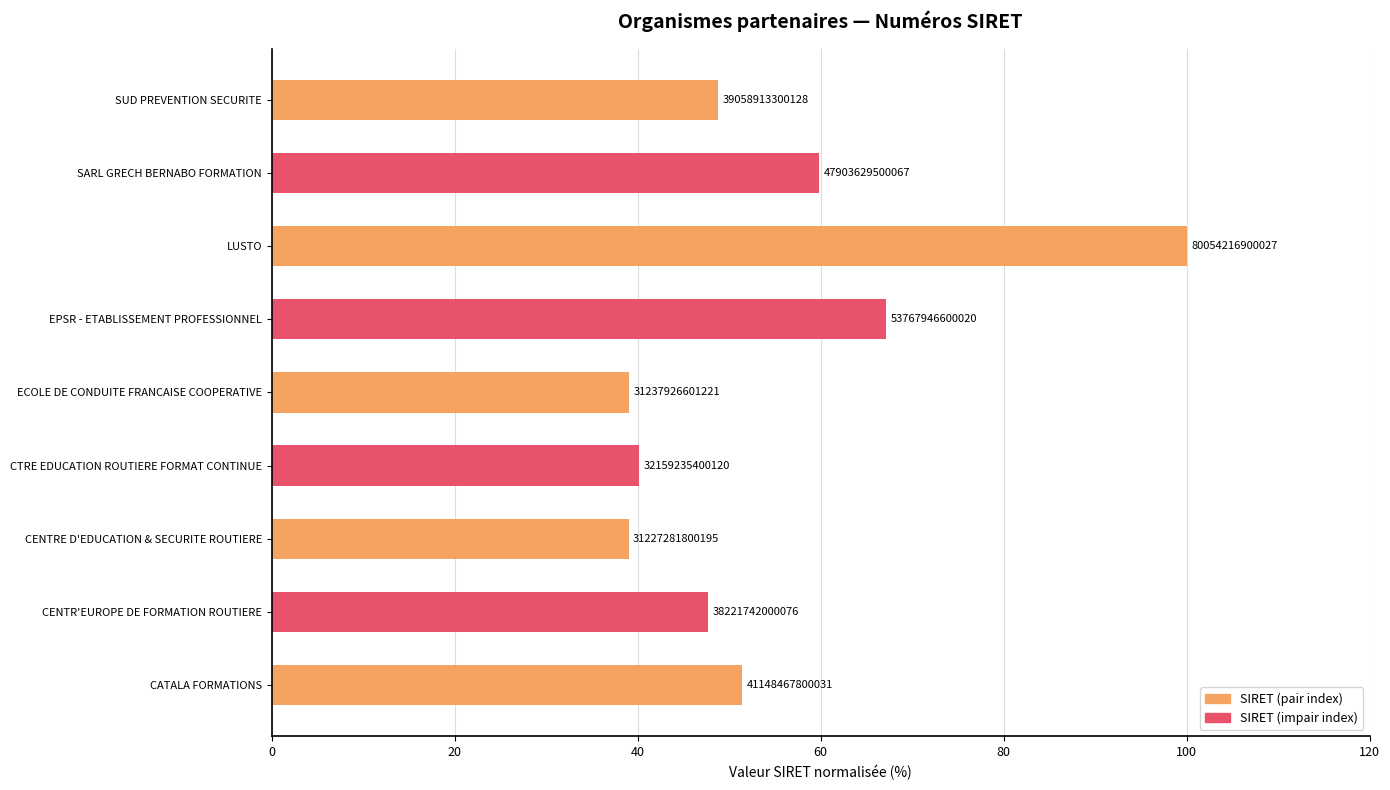

Are the bars horizontal?

Yes